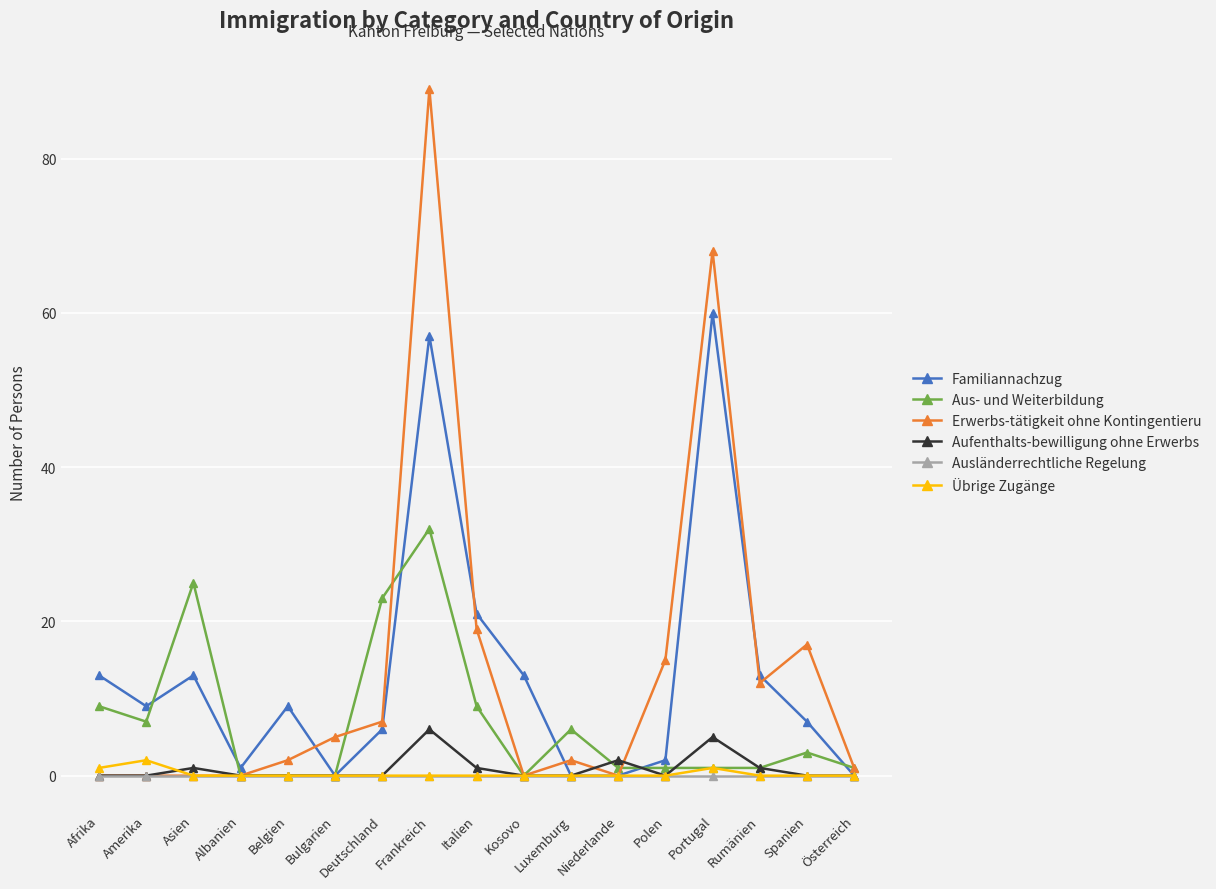

Where is the first local minimum for Familiannachzug?

Amerika